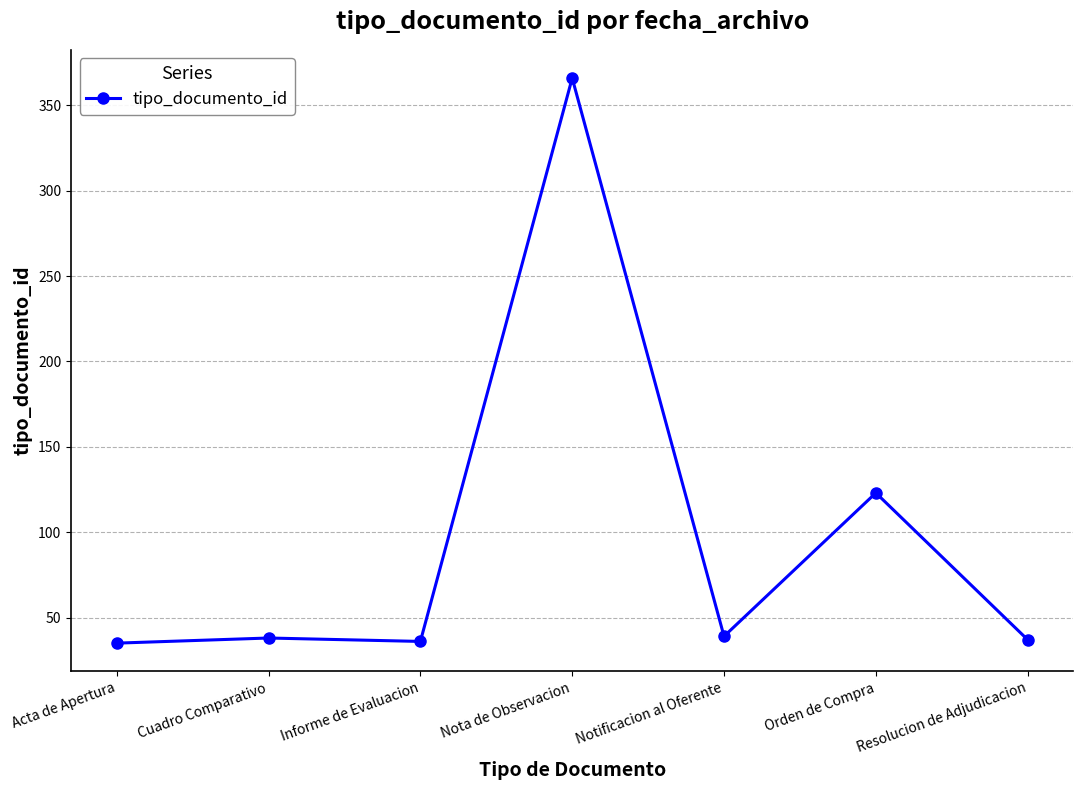

The chart shows a value of 215 at Nota de Observacion. True or false?

False